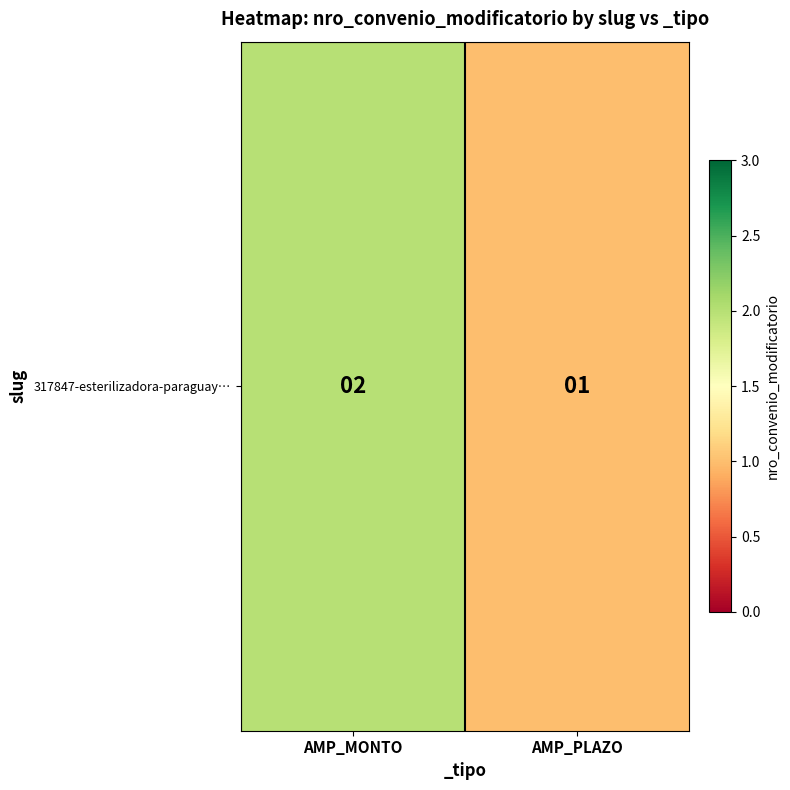

The value at AMP_MONTO is 3. True or false?

False